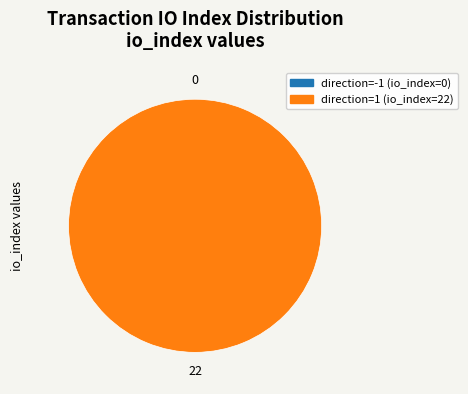

Is it true that direction=-1 (io_index=0) is 0% of the pie?

True